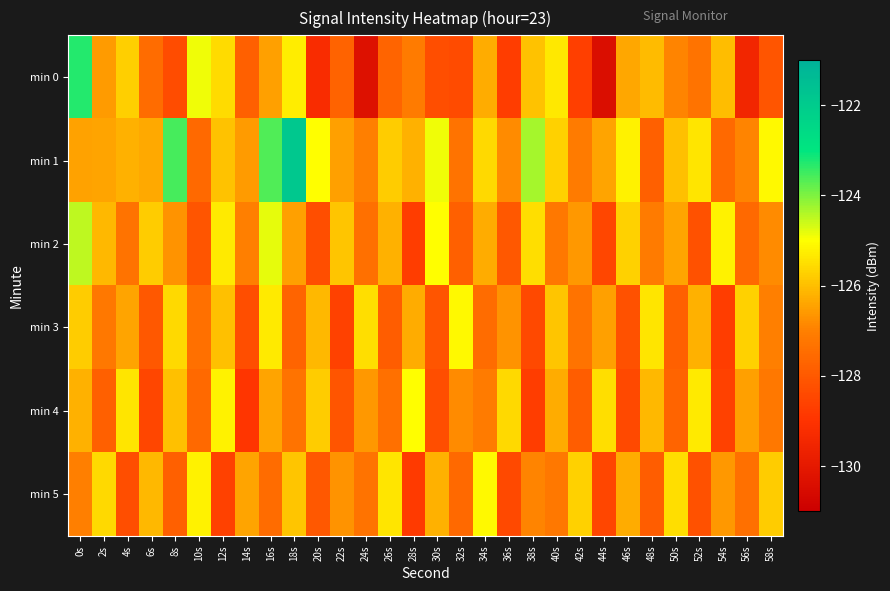

Which series has the widest spread of values?

min 0